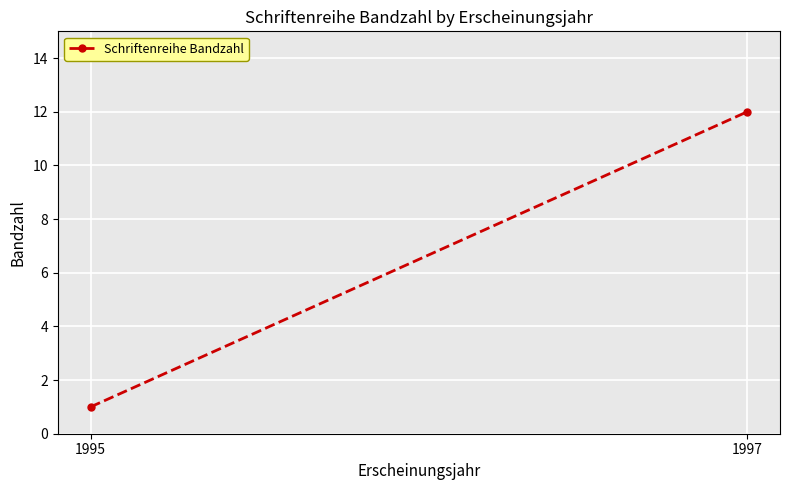

Is it true that the value at 1997 is 4?

False